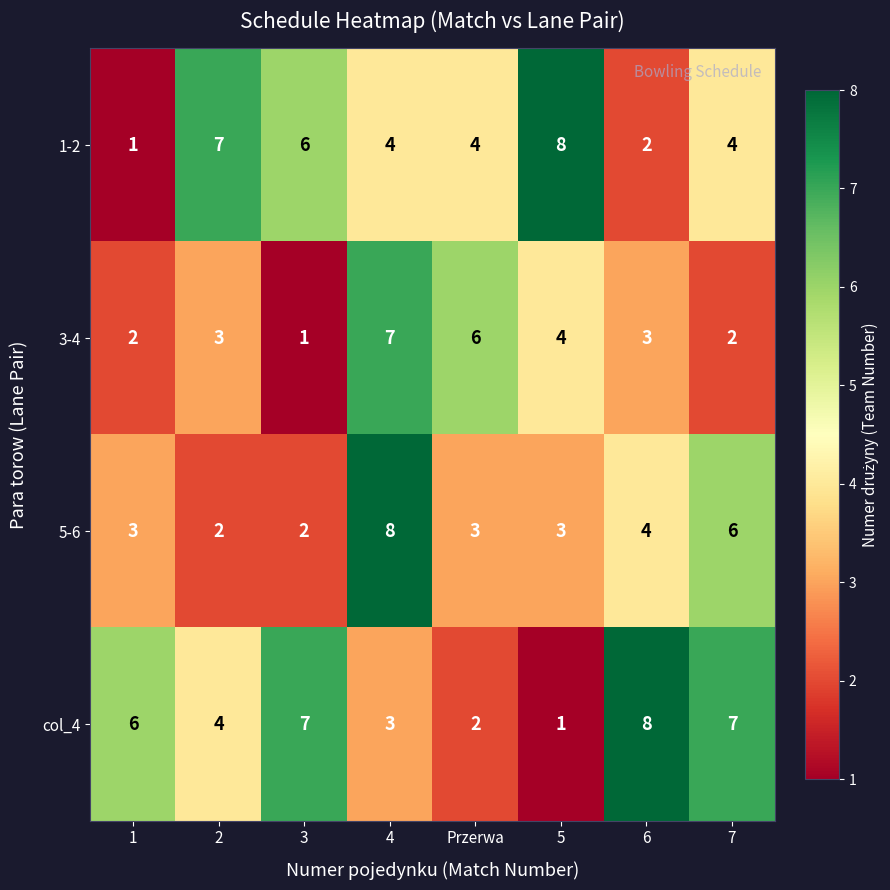

What is the sum of all col_4 values?

38